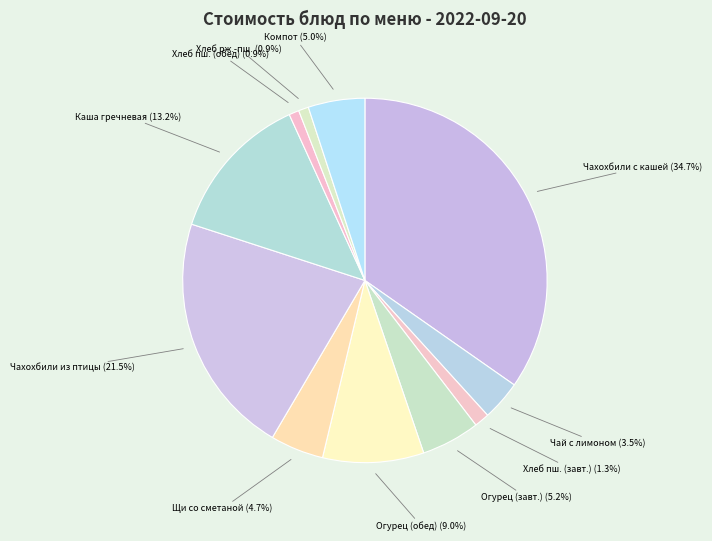

Which has a higher value, Щи со сметаной or Хлеб пш. (обед)?

Щи со сметаной